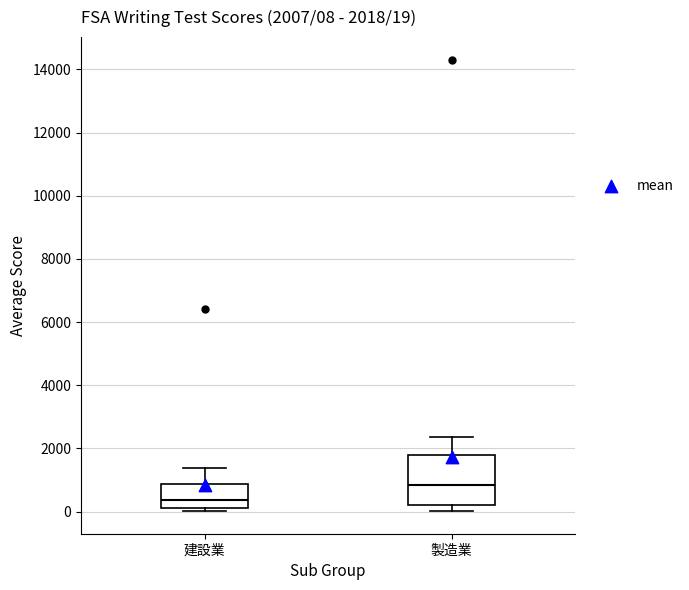

Which box has the lowest median line?

建設業